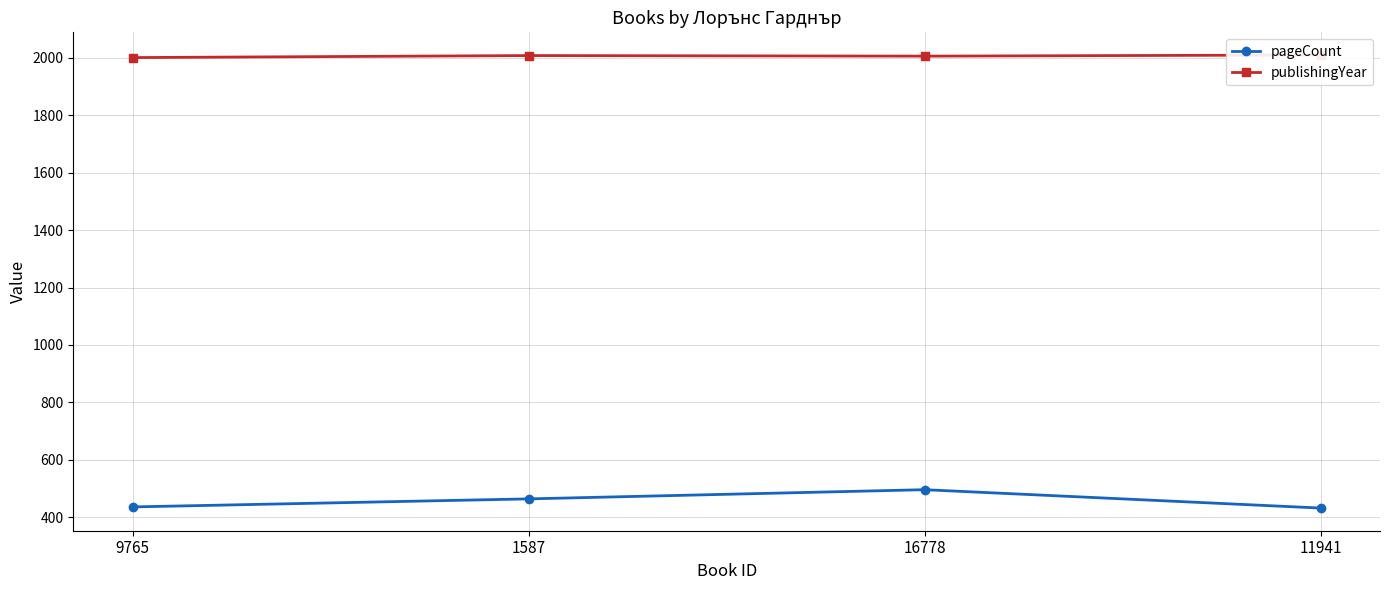

Which series changed the most between 1587 and 11941?

pageCount